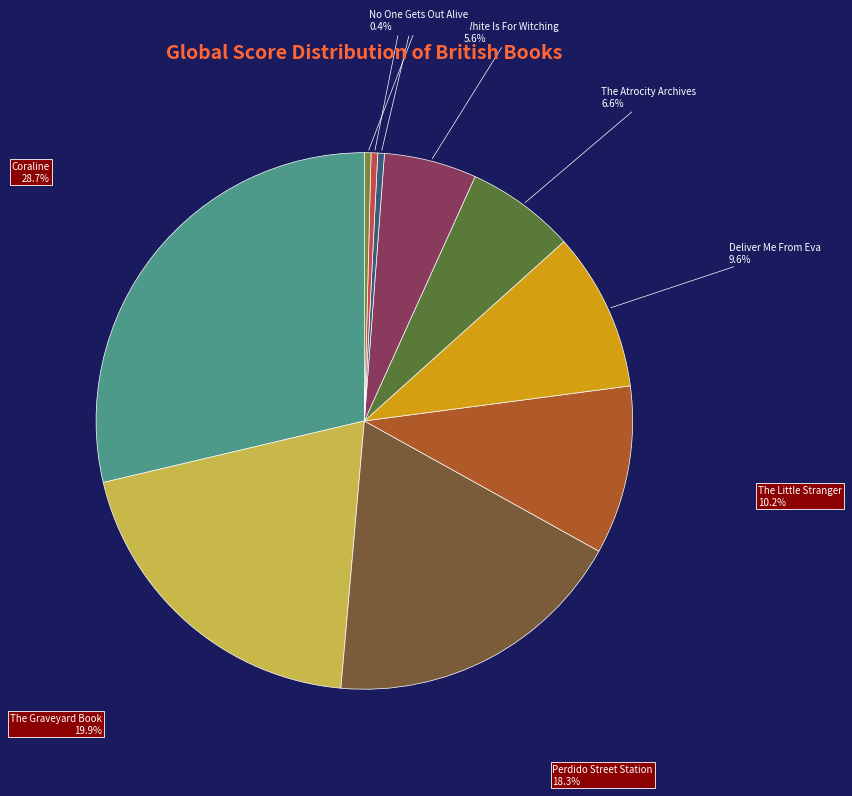

To the nearest percent, what is the average slice percentage?

10%